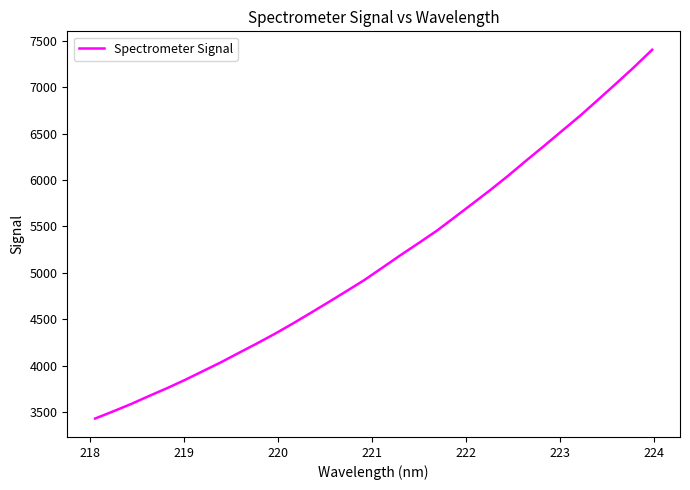

What is the minimum value shown in the chart?

3434.5